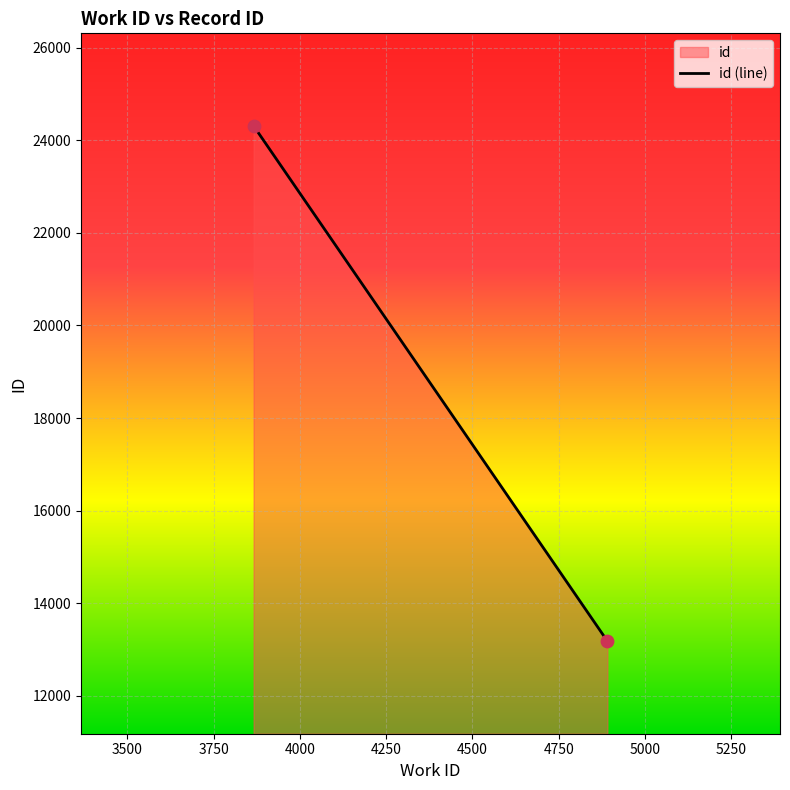

What is the average Y value?

18746